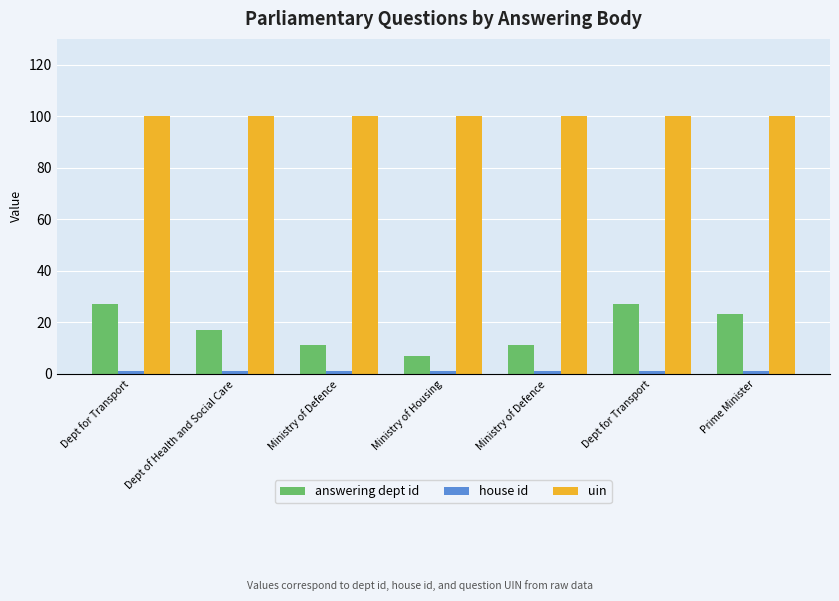

True or false: uin has a value of 100 at Ministry of Defence.

True